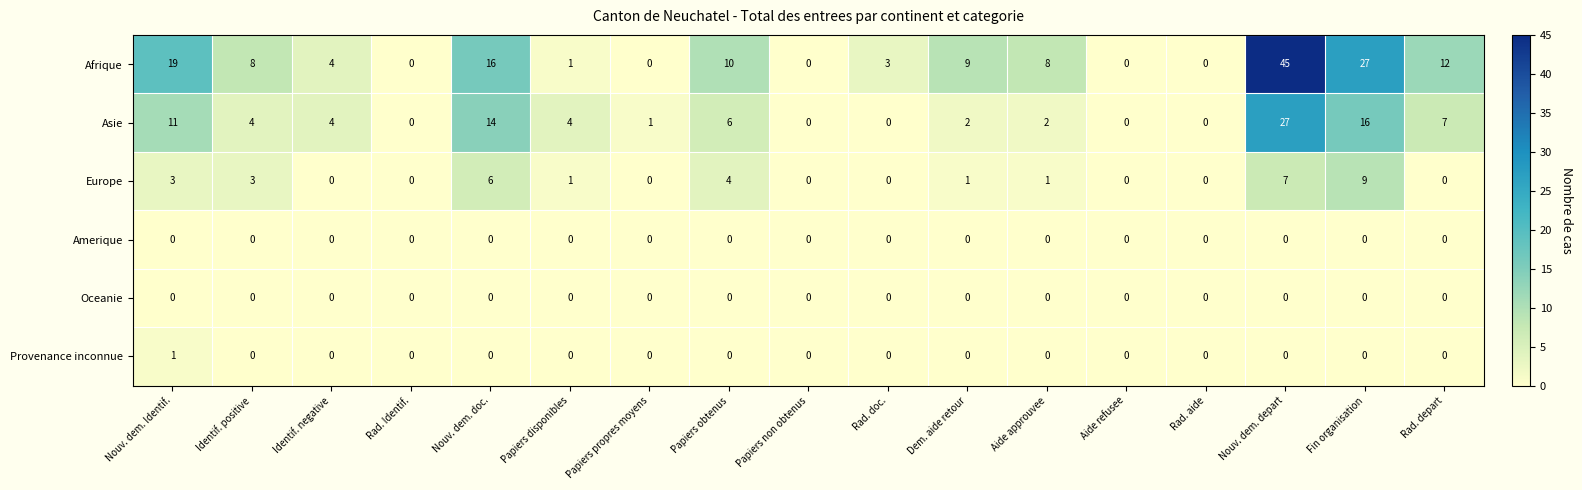

Which category has the highest value in the Asie series?

Nouv. dem. depart